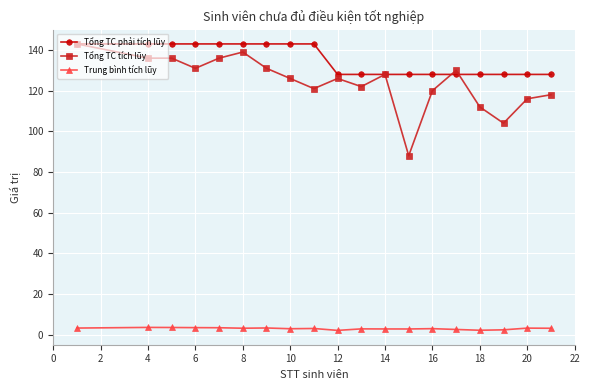

What is the minimum value for Tổng TC tích lũy?

88.0